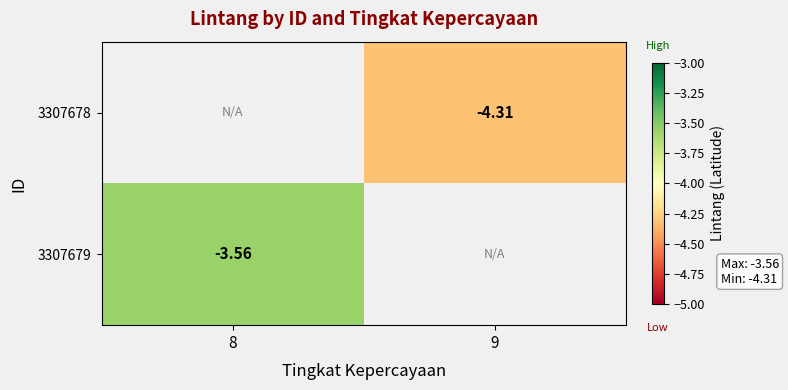

What is the highest value of the 3307679 series?

-3.6